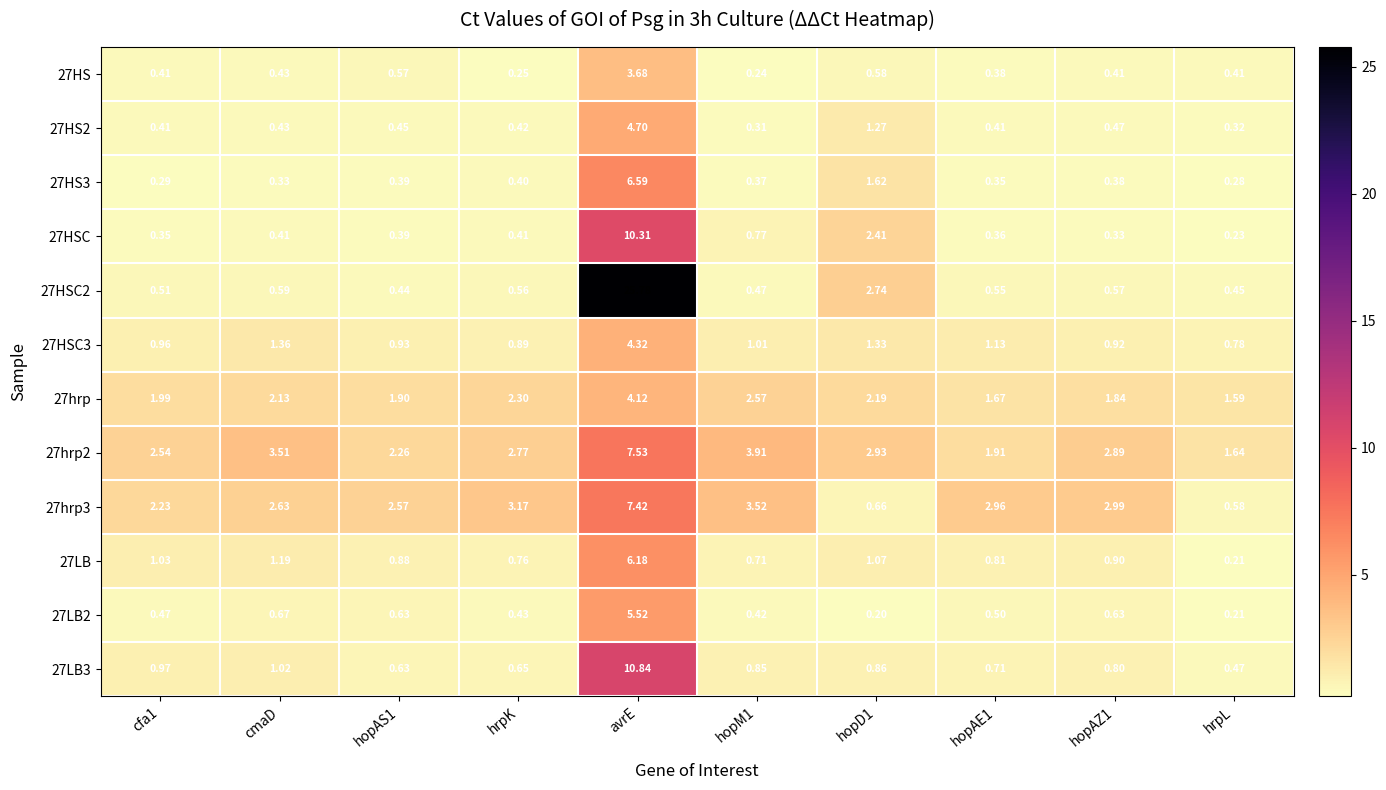

Is the value of 27hrp3 at cfa1 greater than the value of 27HSC2 at hrpL?

Yes